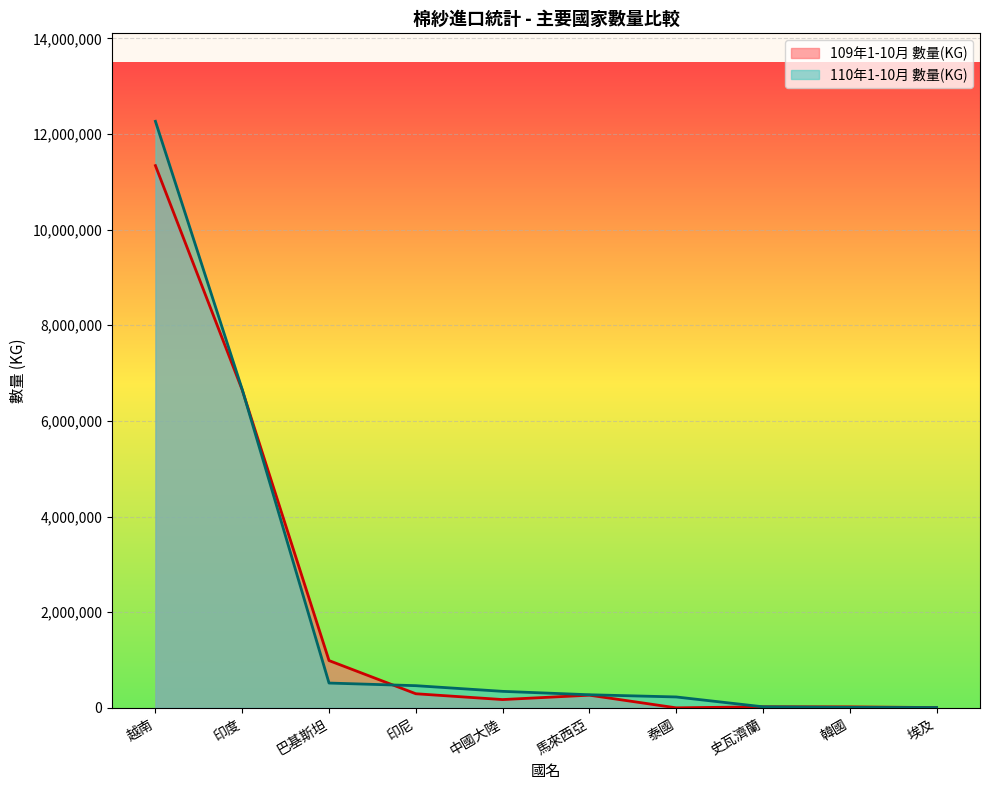

How many lines are shown in the chart?

2